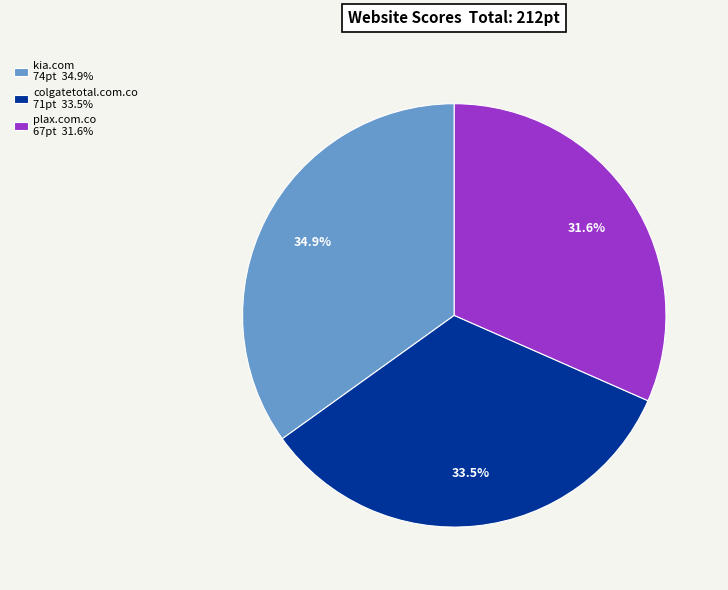

Does kia.com represent more than half of the total?

No